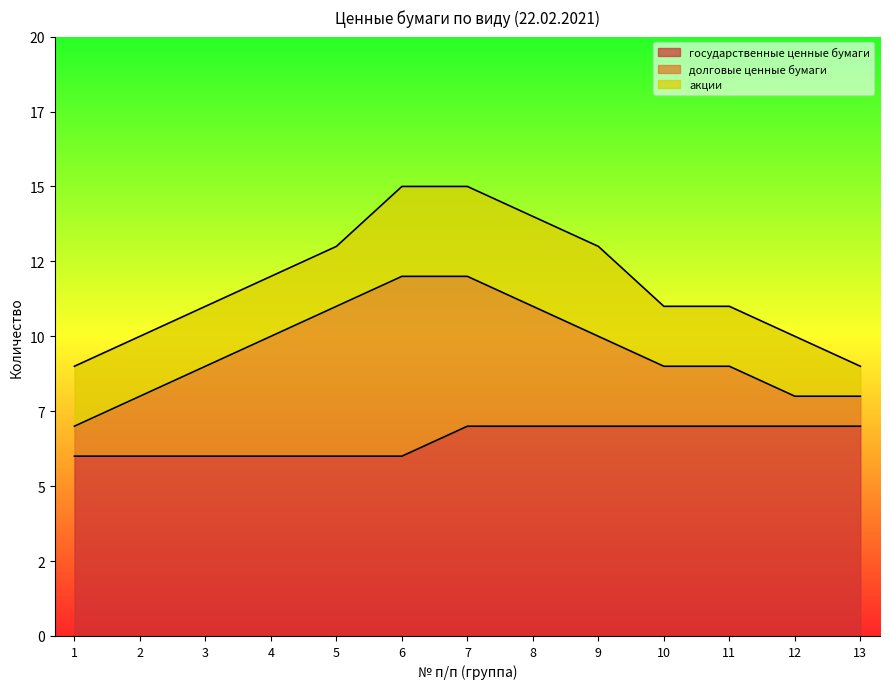

Reading left to right, list all the values displayed in this chart.

государственные ценные бумаги: 1=6	2=6	3=6	4=6	5=6	6=6	7=7	8=7	9=7	10=7	11=7	12=7	13=7
долговые ценные бумаги: 1=1	2=2	3=3	4=4	5=5	6=6	7=5	8=4	9=3	10=2	11=2	12=1	13=1
акции: 1=2	2=2	3=2	4=2	5=2	6=3	7=3	8=3	9=3	10=2	11=2	12=2	13=1